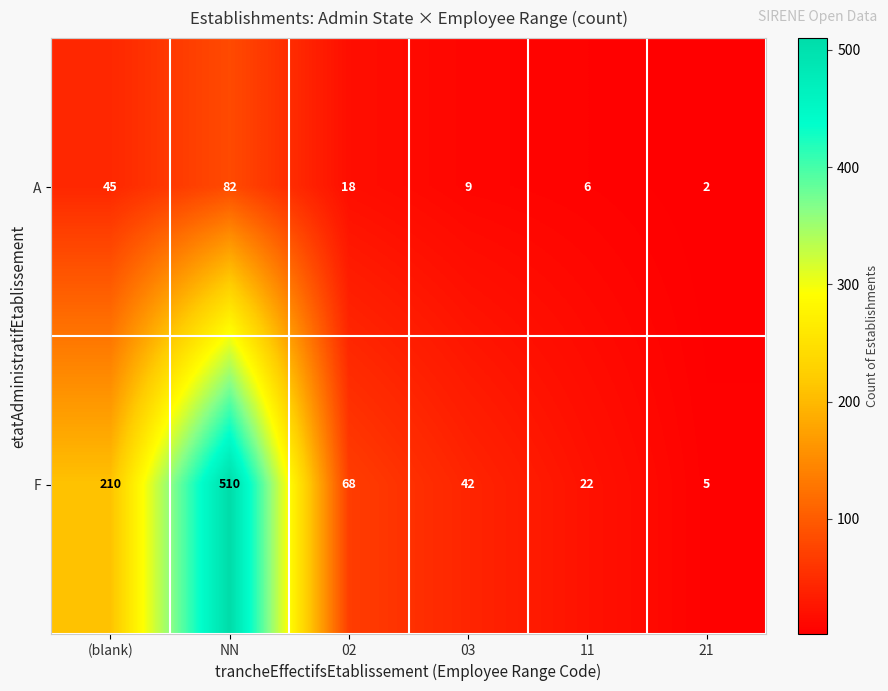

The A series shows 12 at 03. True or false?

False